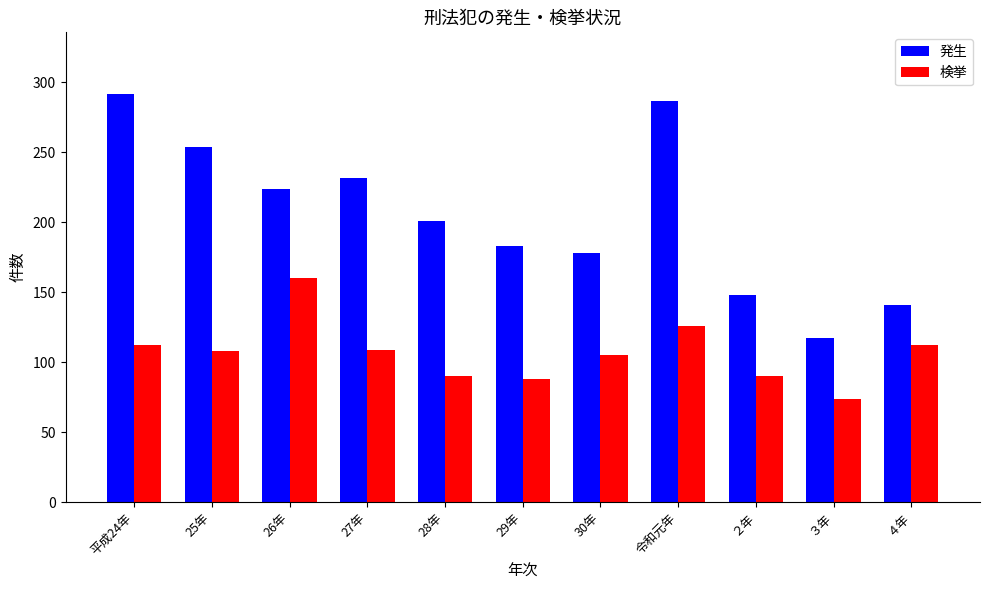

At which label is 発生 closest to 204?

28年